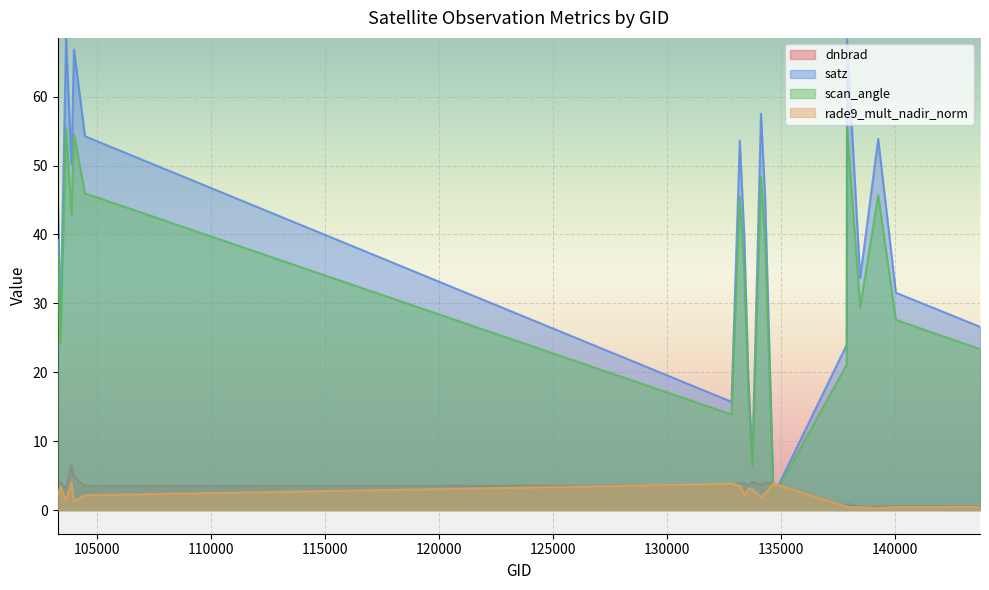

Which category has the lowest value in the dnbrad series?

139283